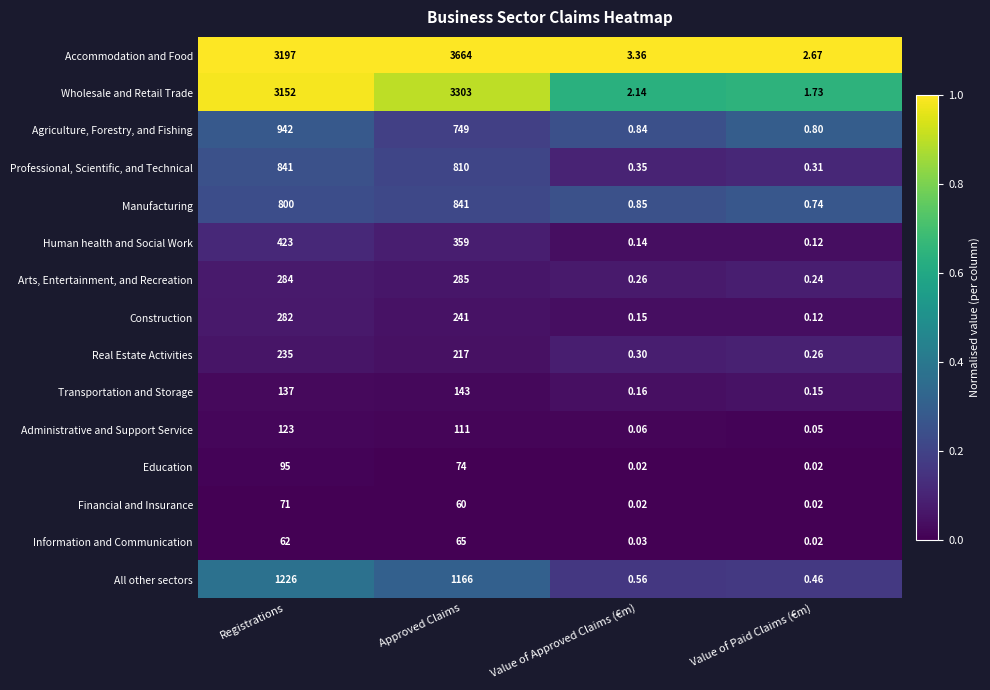

Between Registrations and Value of Paid Claims (€m), which series saw the biggest shift?

Accommodation and Food